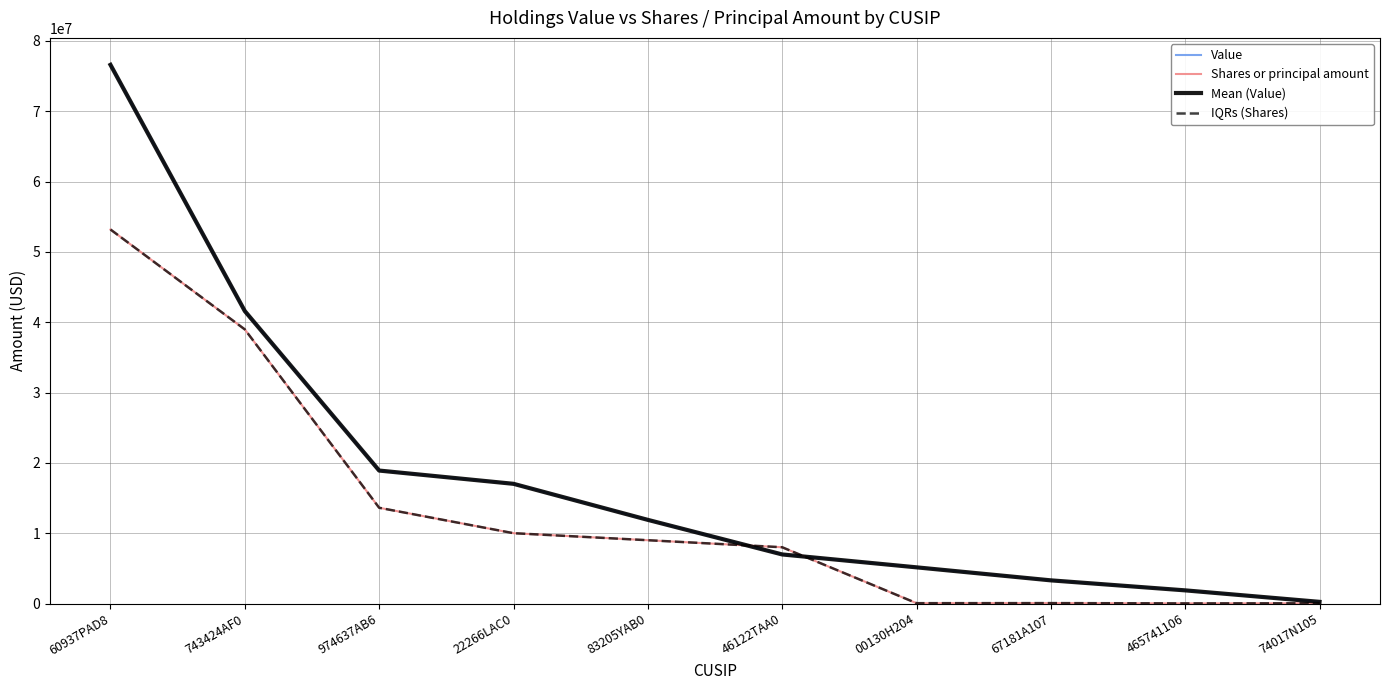

Is the value of IQRs (Shares) at 83205YAB0 greater than the value of Shares or principal amount at 83205YAB0?

No